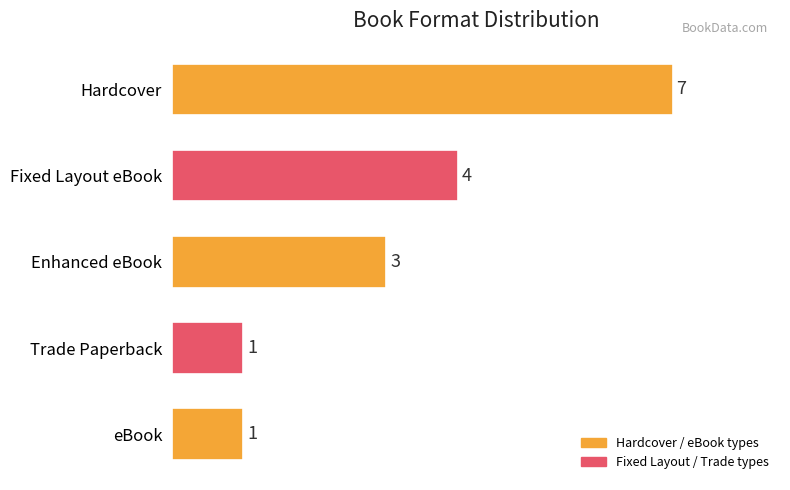

How many bars are there in total?

5